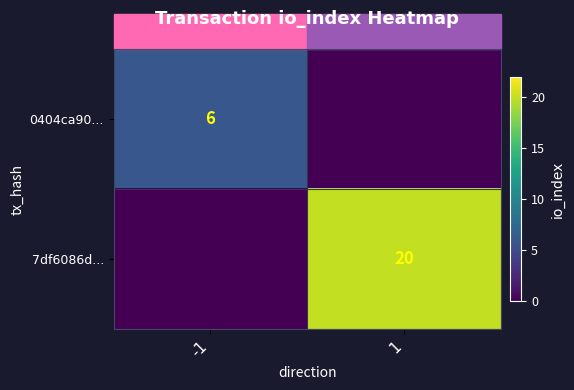

The value of 7df6086d... at 1 is 20. True or false?

True